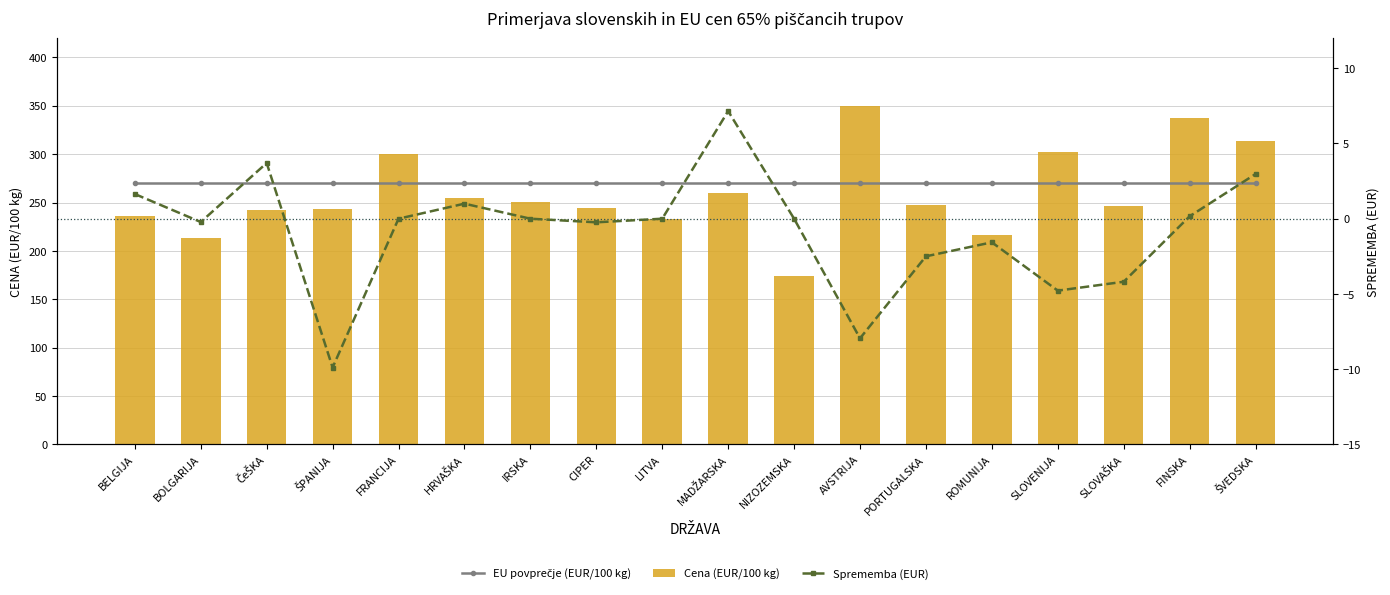

At which category is the sum across all series the highest?

AVSTRIJA